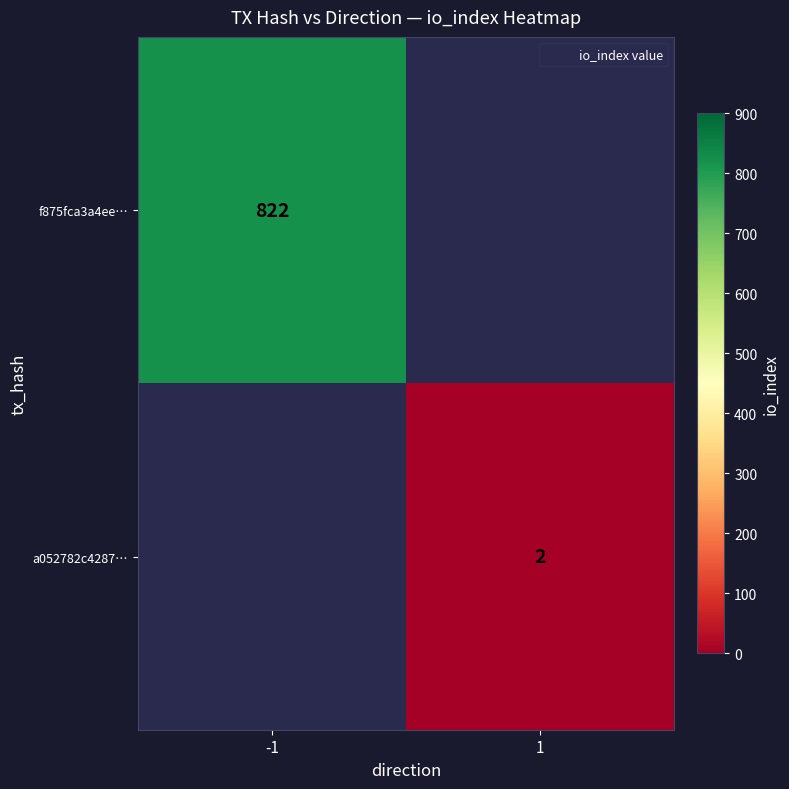

At how many categories does at least one series exceed 67?

1